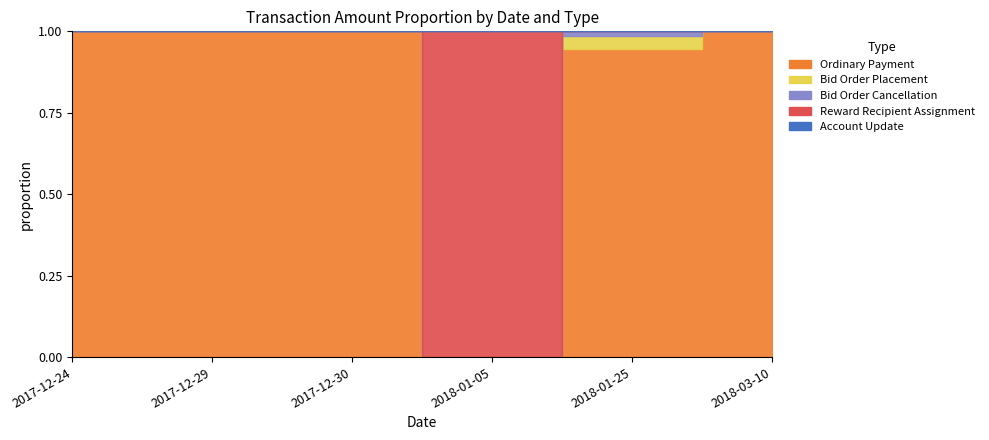

Does the chart display data point markers on the line(s)?

No